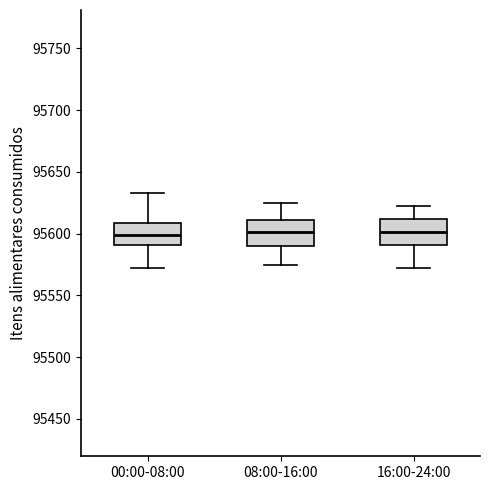

Reading left to right, read every box against the y-axis: the position of its median line, the range the box covers, and the ends of its whiskers. The values are not printed on the chart, so give them approximately, as read against the axis.

00:00-08:00: median 95600, box 95590 to 95610, whiskers 95570 to 95635
08:00-16:00: median 95600, box 95590 to 95610, whiskers 95575 to 95625
16:00-24:00: median 95600, box 95590 to 95610, whiskers 95575 to 95620